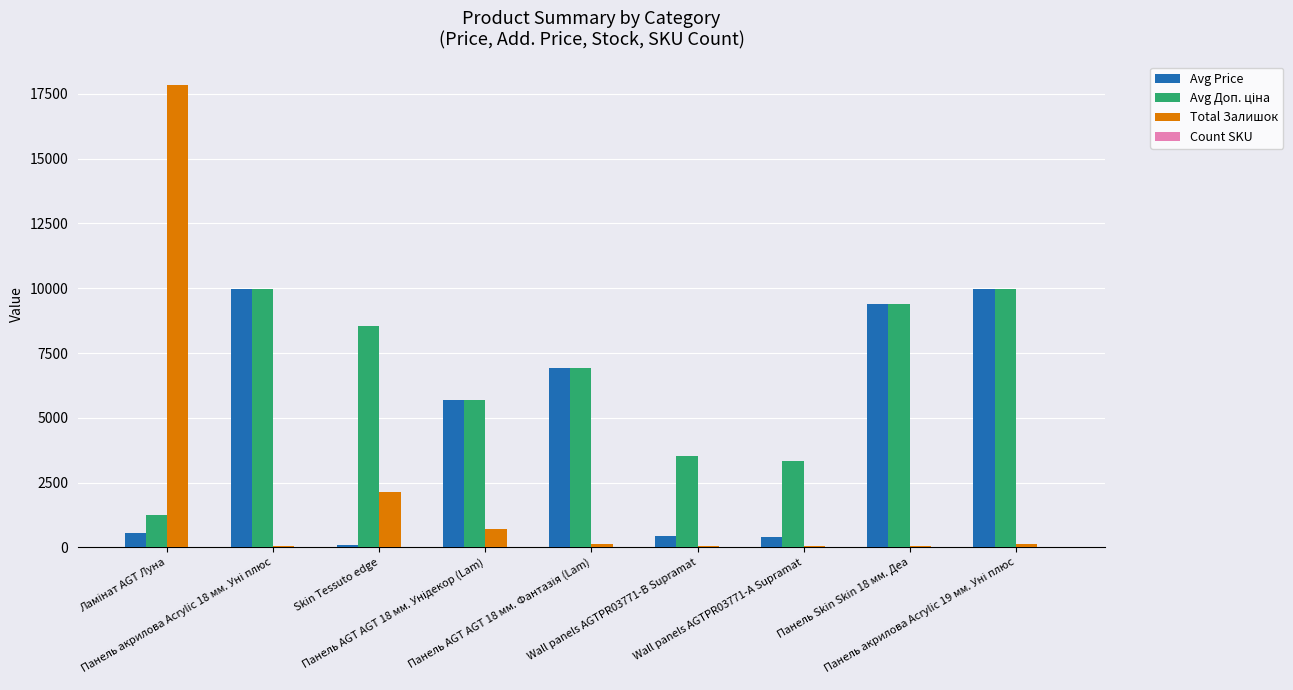

What is the maximum value shown in the chart?

17849.0